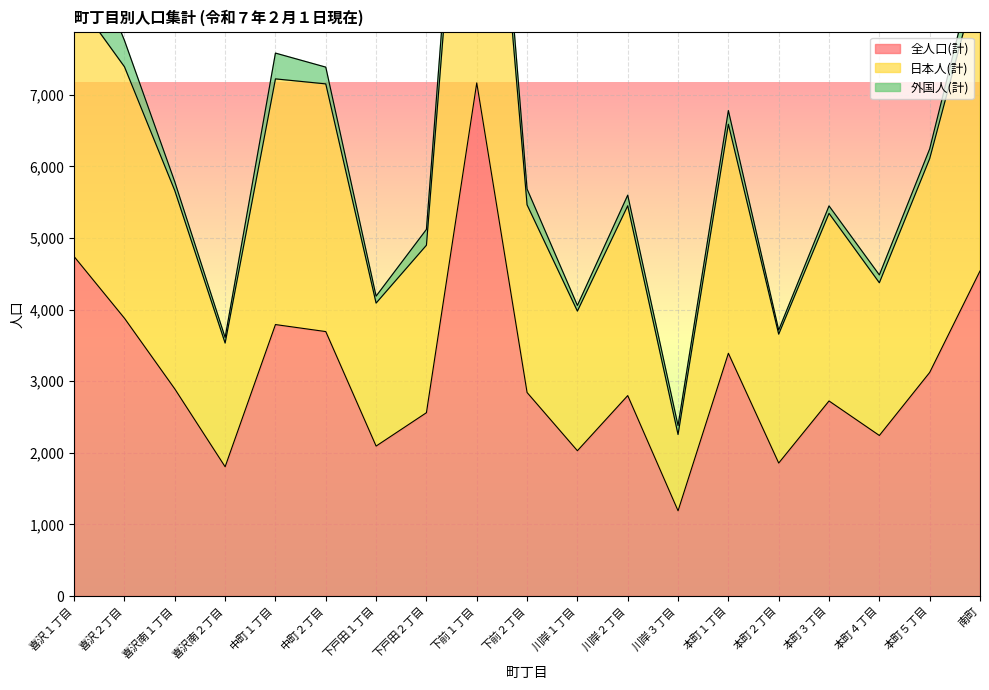

True or false: 日本人(計) and 全人口(計) cross at least once.

False